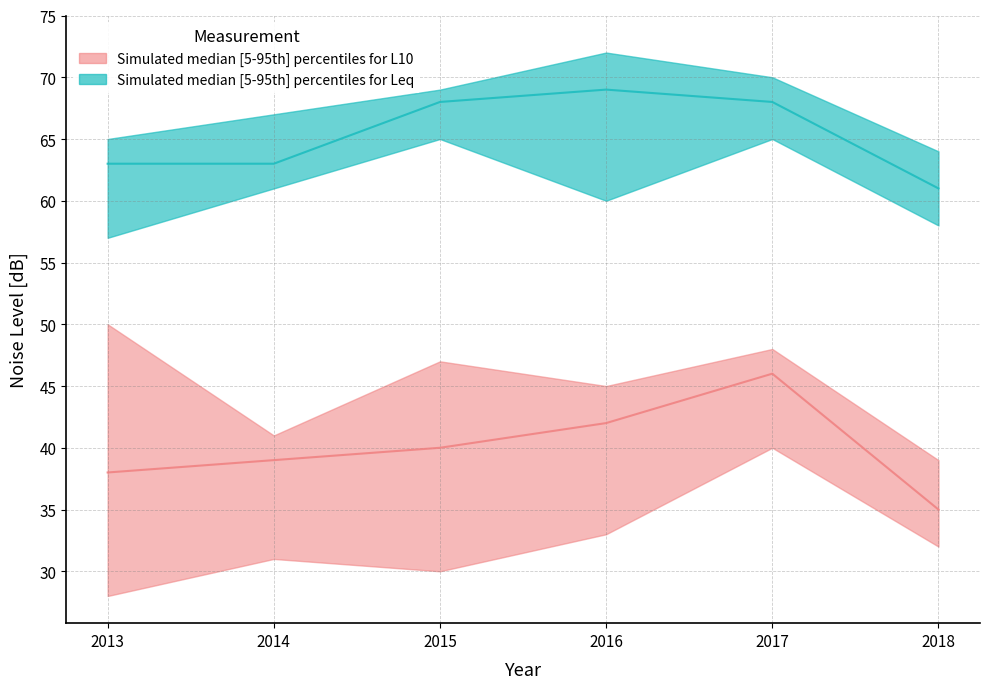

True or false: Leq_upper and L10_upper cross at least once.

False